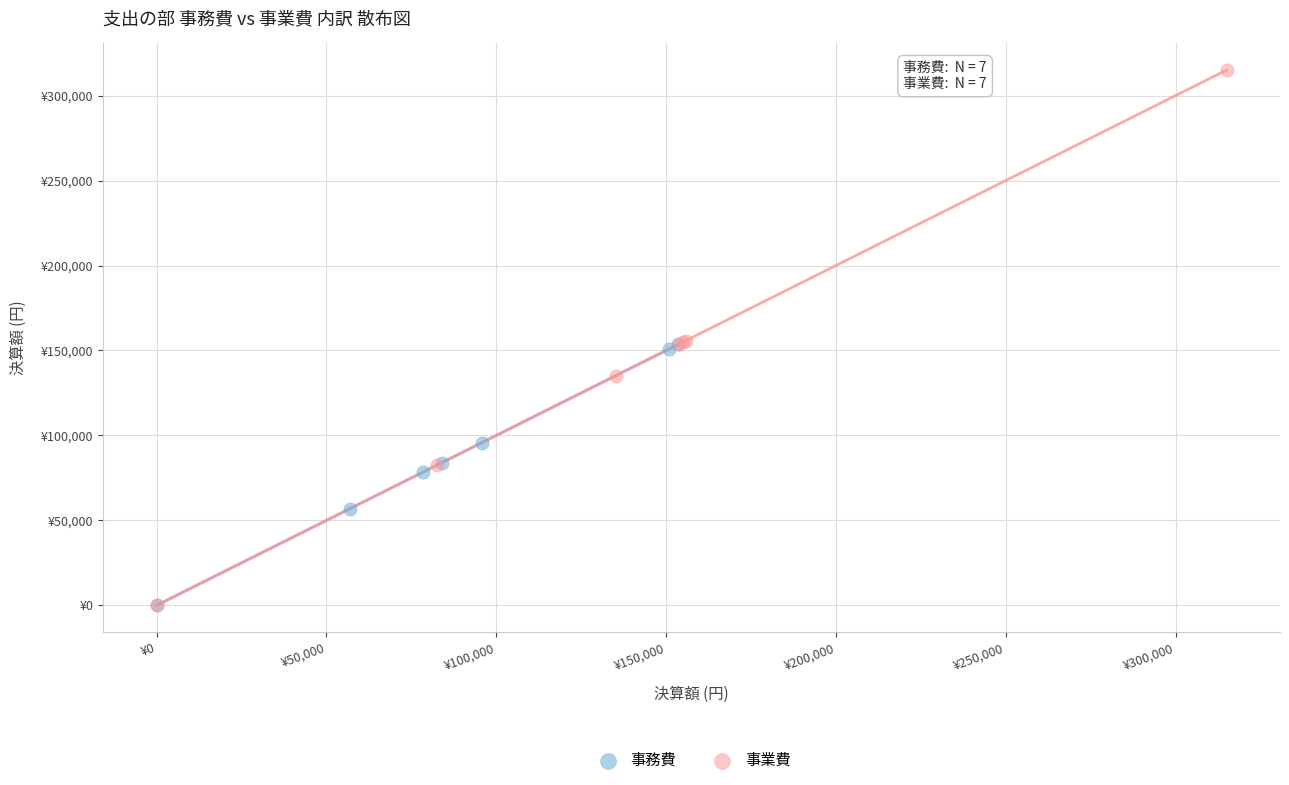

Which series reaches the maximum Y coordinate?

事業費